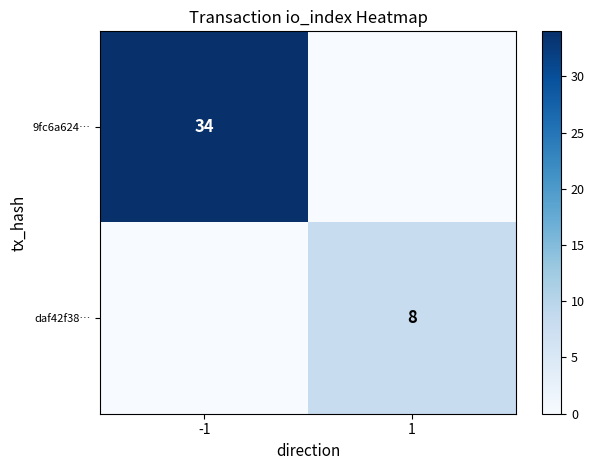

The 9fc6a624… series shows 34 at -1. True or false?

True